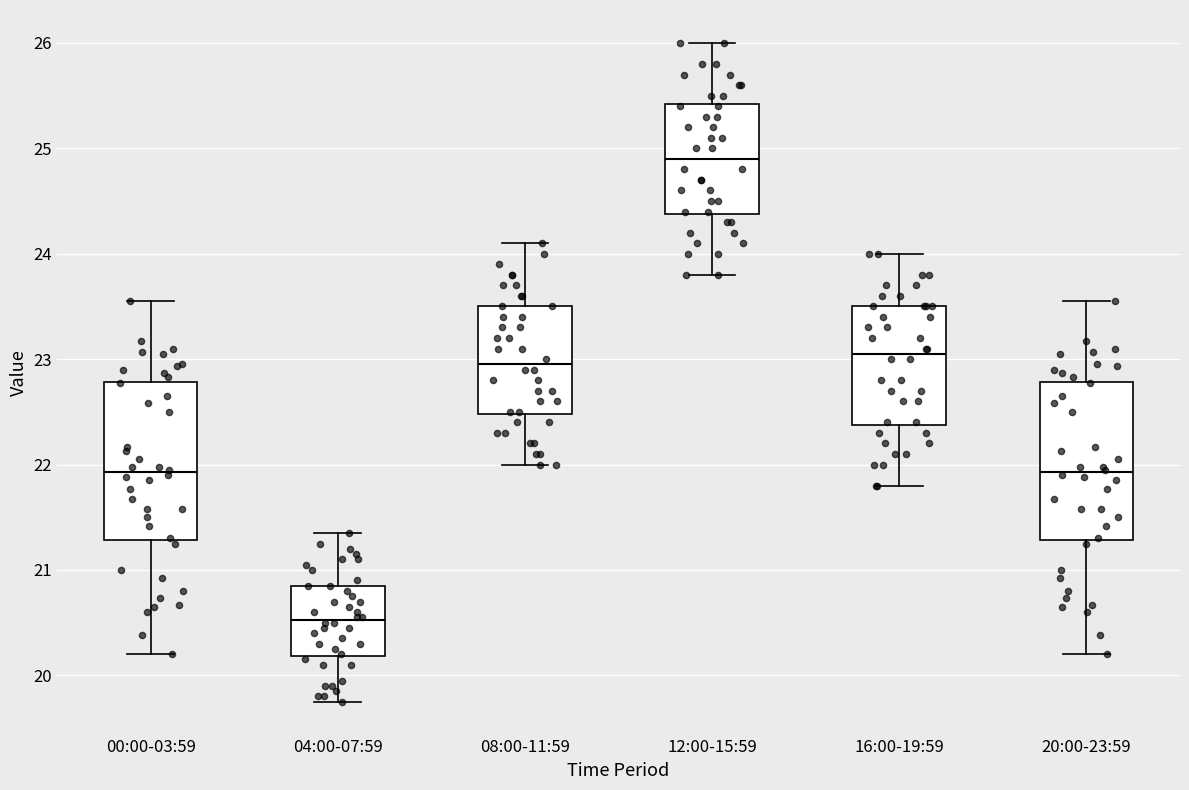

Where is the upper edge of the box for 00:00-03:59 on the y-axis? The values are not printed on the chart, so give them approximately, as read against the axis.

22.8